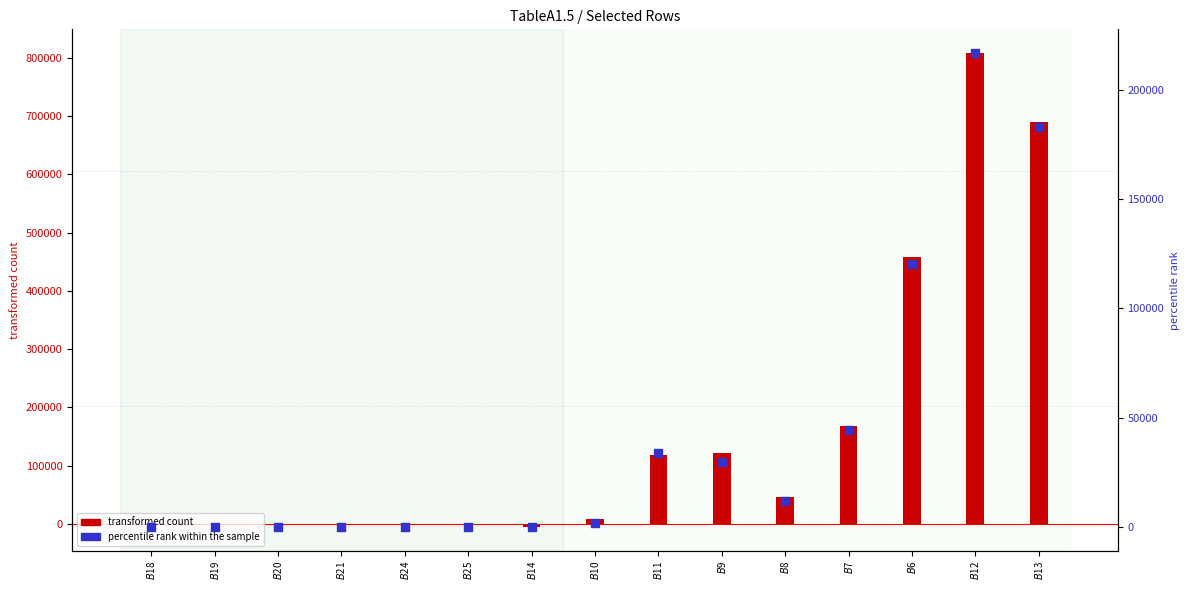

At which category is the sum across all series the highest?

$B$12